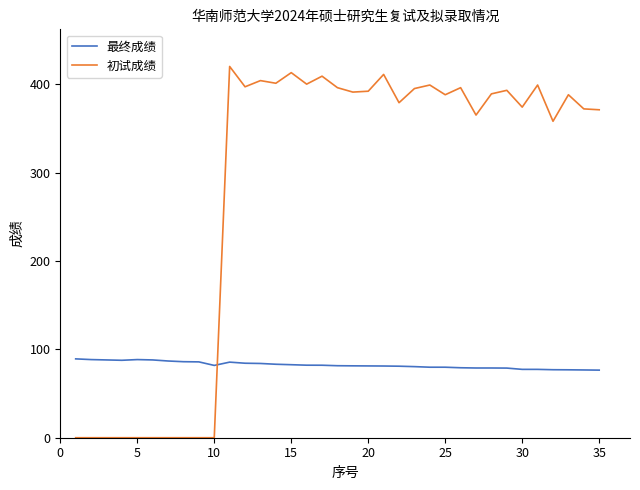

What is the difference between the maximum and minimum values in the 最终成绩 series?

12.7